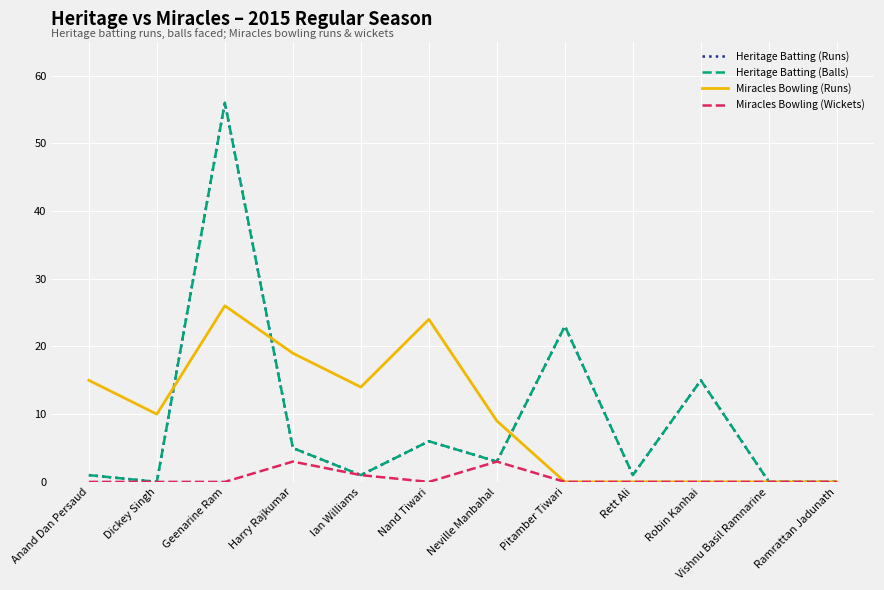

Is this an area chart (filled region under the line)?

No